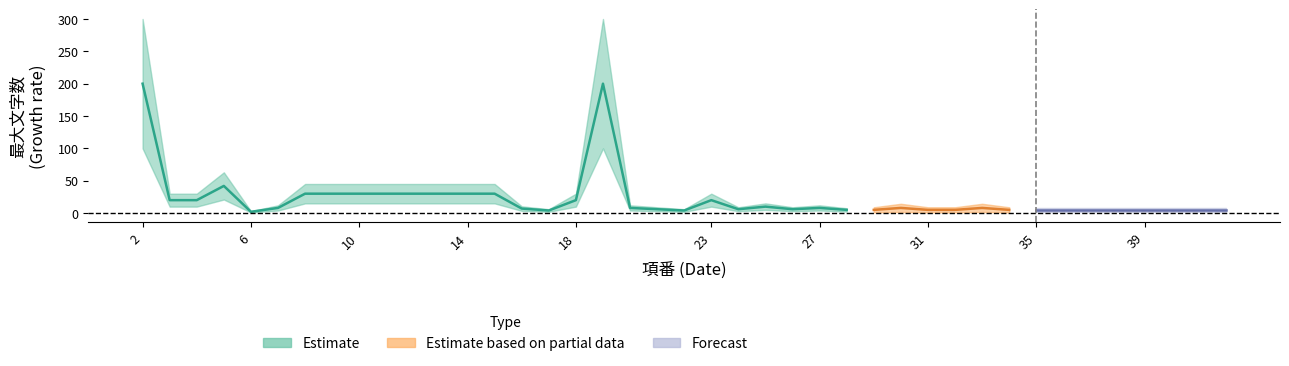

Is it true that the value at 3 is 20?

True